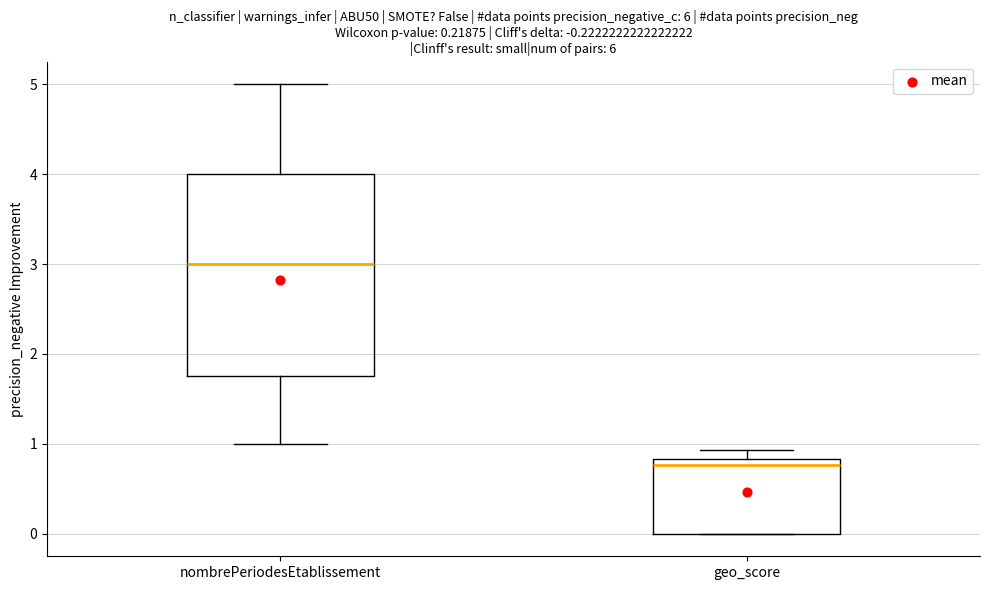

Which box's median line is the highest?

nombrePeriodesEtablissement